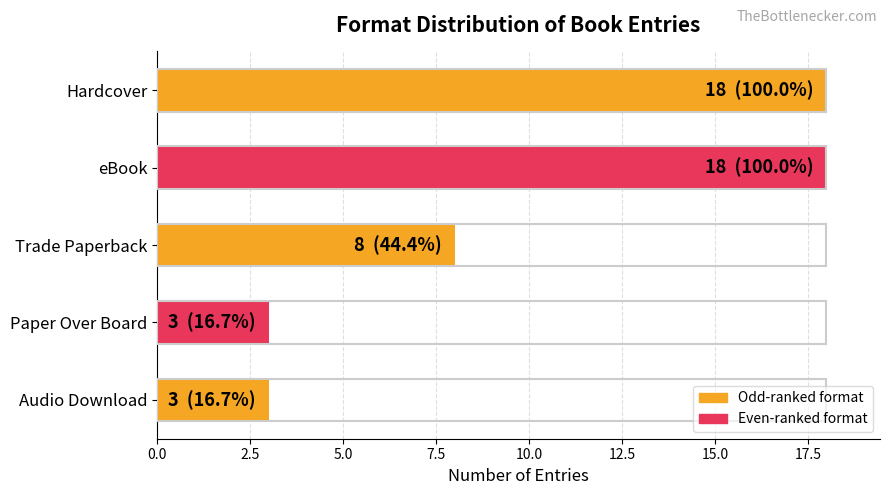

Approximately how many times larger is the value at Hardcover compared to Trade Paperback?

2.2